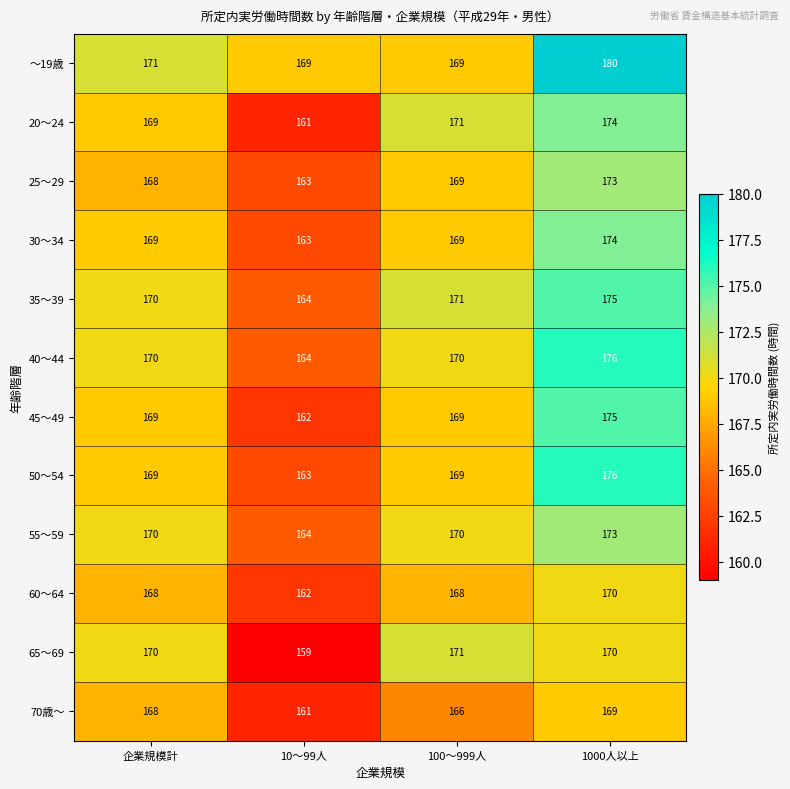

Where is 70歳～ nearest to the value 165?

100～999人